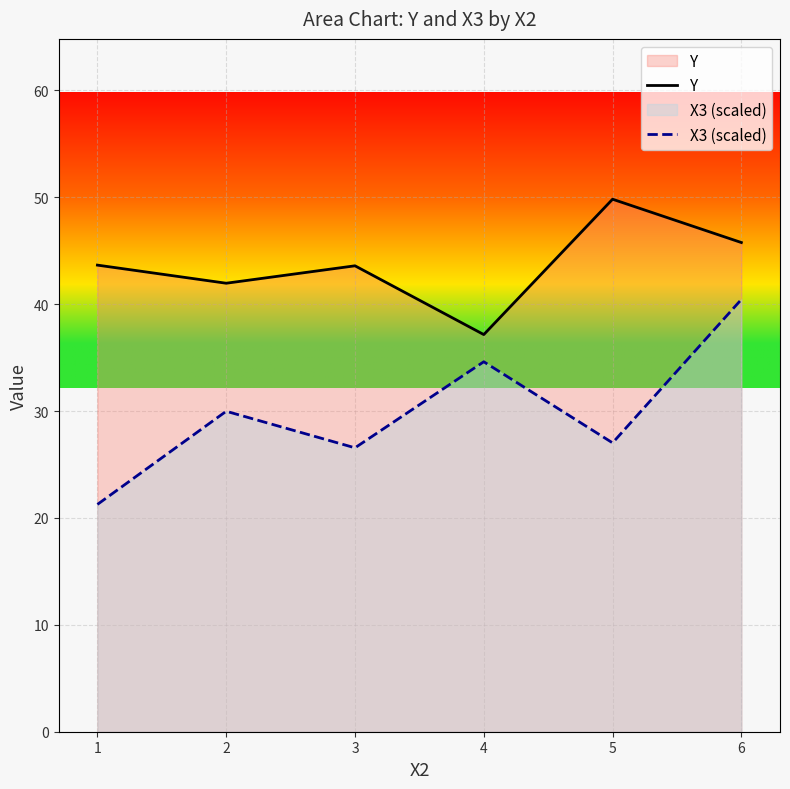

The Y series shows 49.8 at 5. True or false?

True